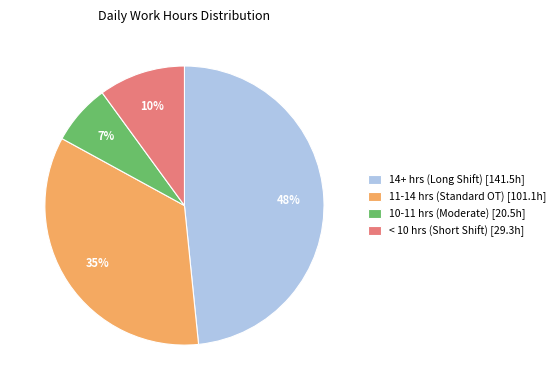

Which category has the biggest portion of the pie?

14+ hrs (Long Shift) [141.5h]